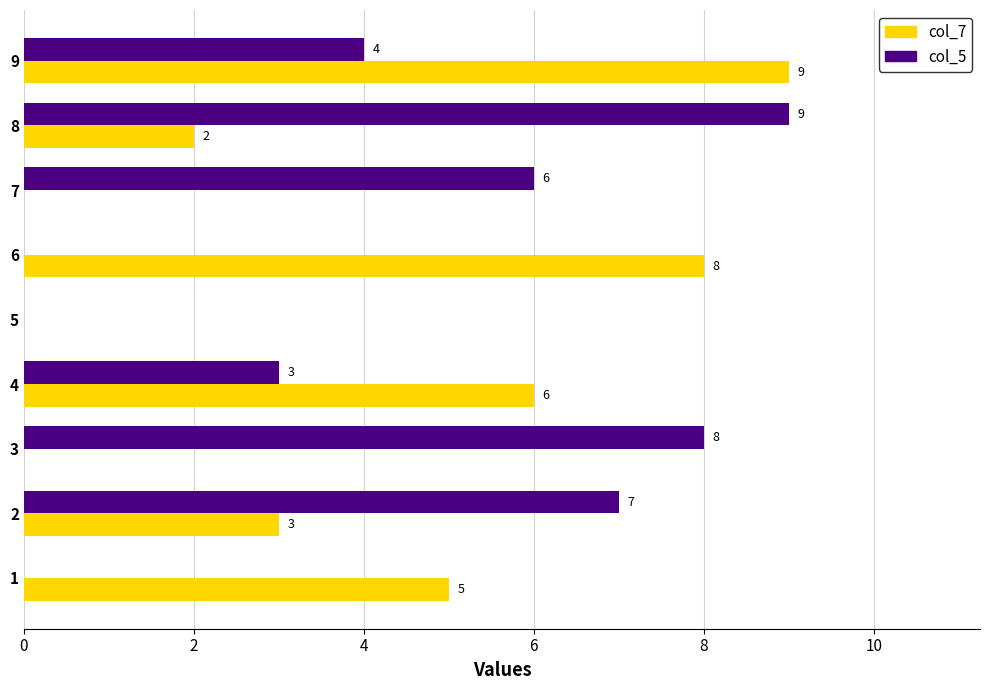

What is the sum of all col_7 values?

33